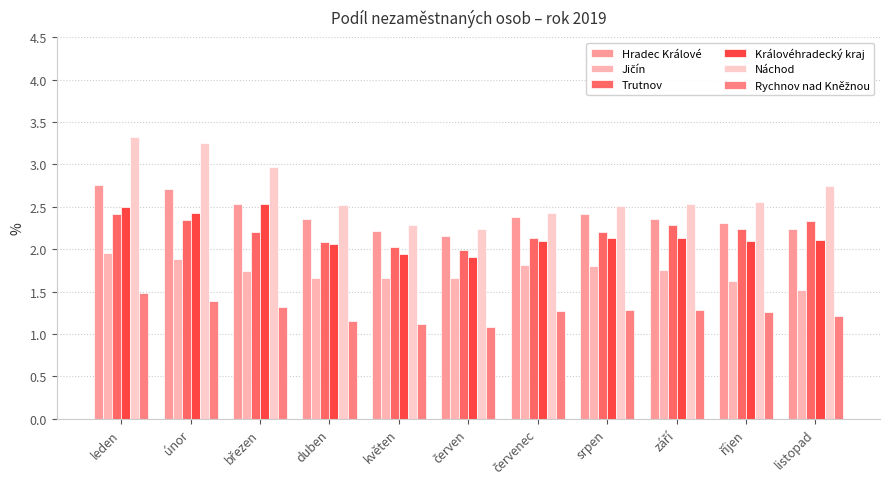

What is the label of the 10th bar from the right?

únor